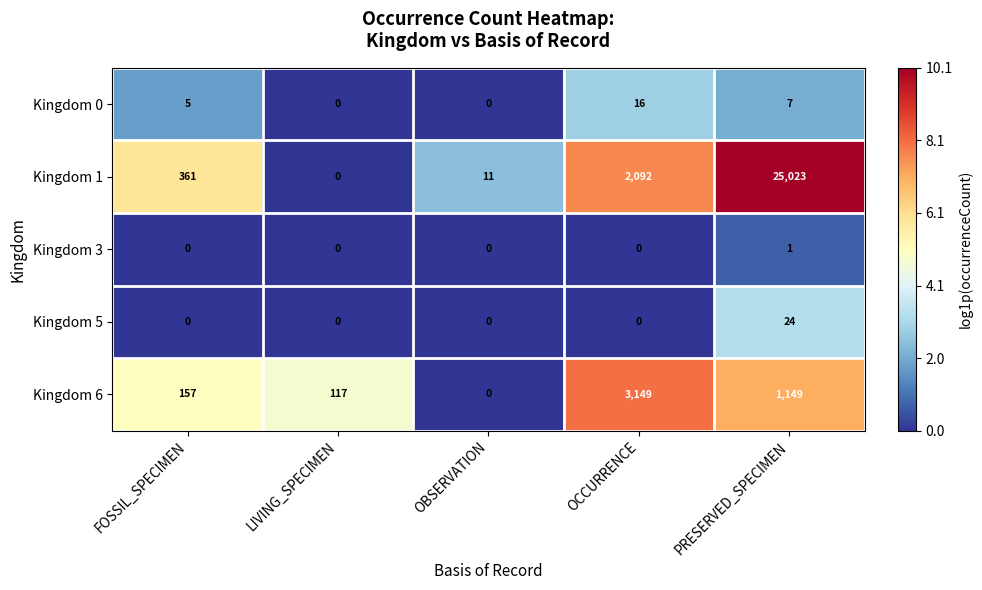

Reading left to right, list all the values displayed in this chart.

Kingdom 0: 5	0	0	16	7
Kingdom 1: 361	0	11	2092	25023
Kingdom 3: 0	0	0	0	1
Kingdom 5: 0	0	0	0	24
Kingdom 6: 157	117	0	3149	1149